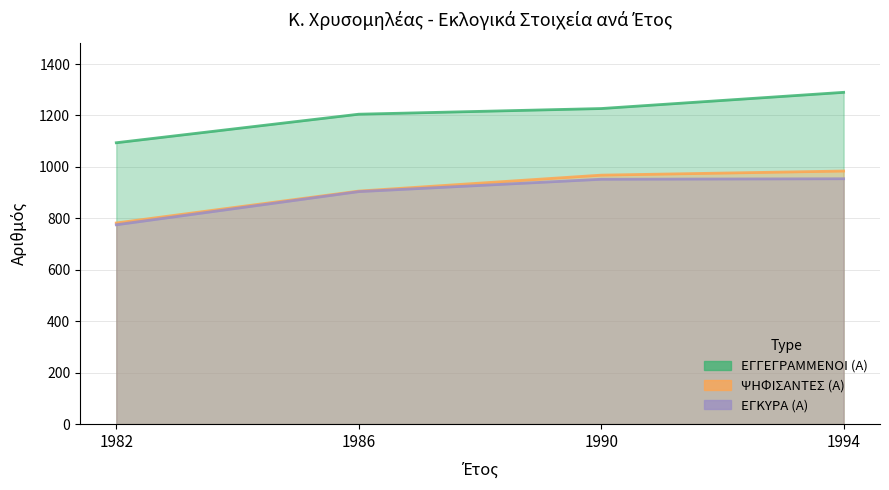

What is the total value across all series at 1986?

3015